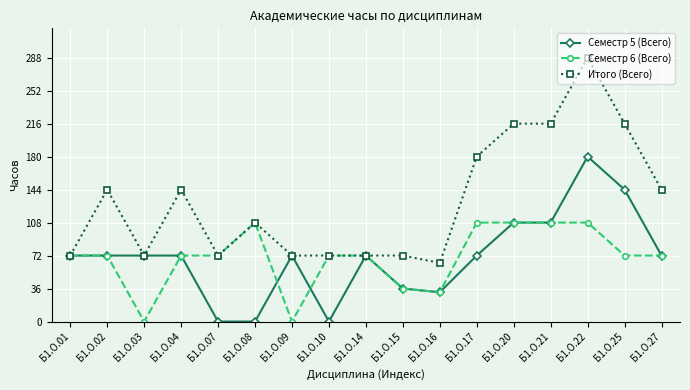

What is the difference between the maximum and second lowest values in the Итого (Всего) series?

216